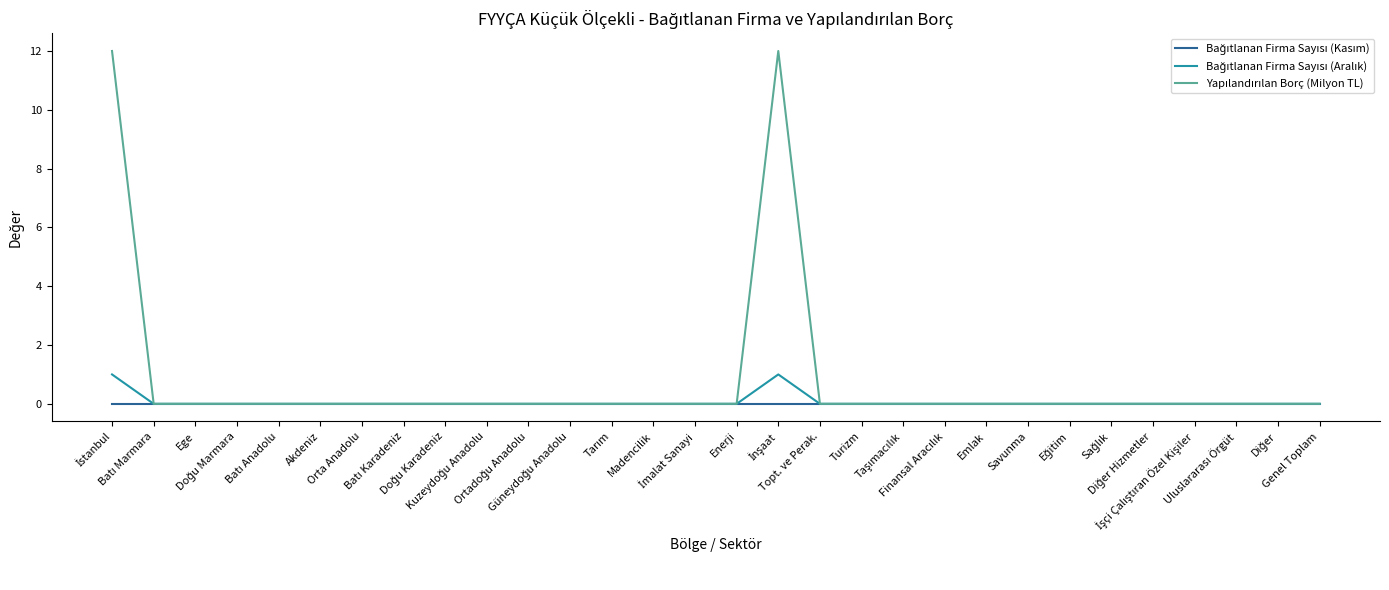

How many lines are shown in the chart?

3